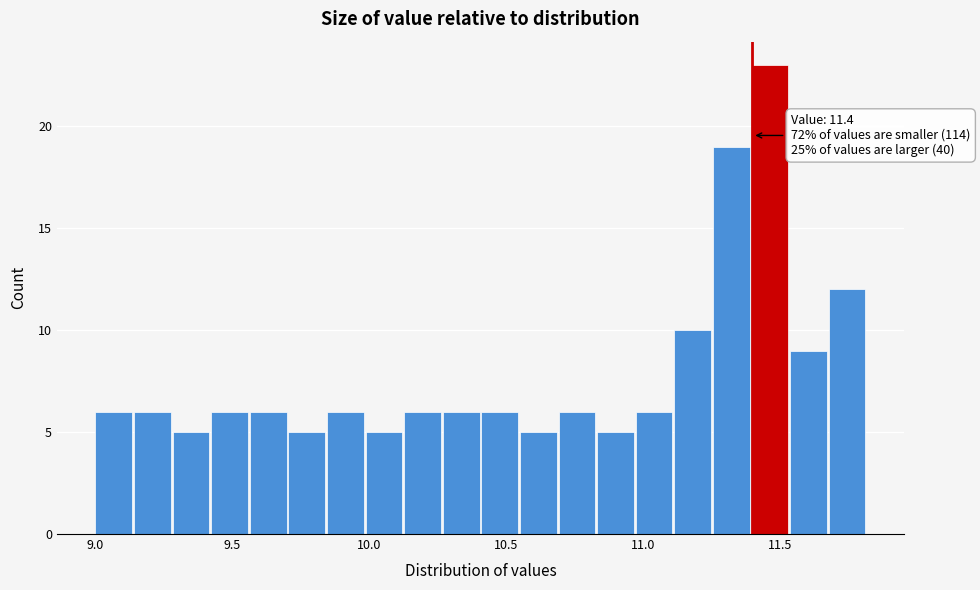

Read against the x-axis, roughly where is the centre of the tallest bar?

11.45